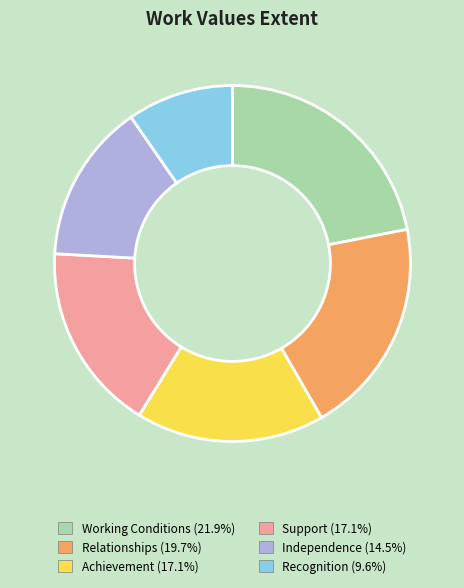

How many segments does this pie chart have?

6